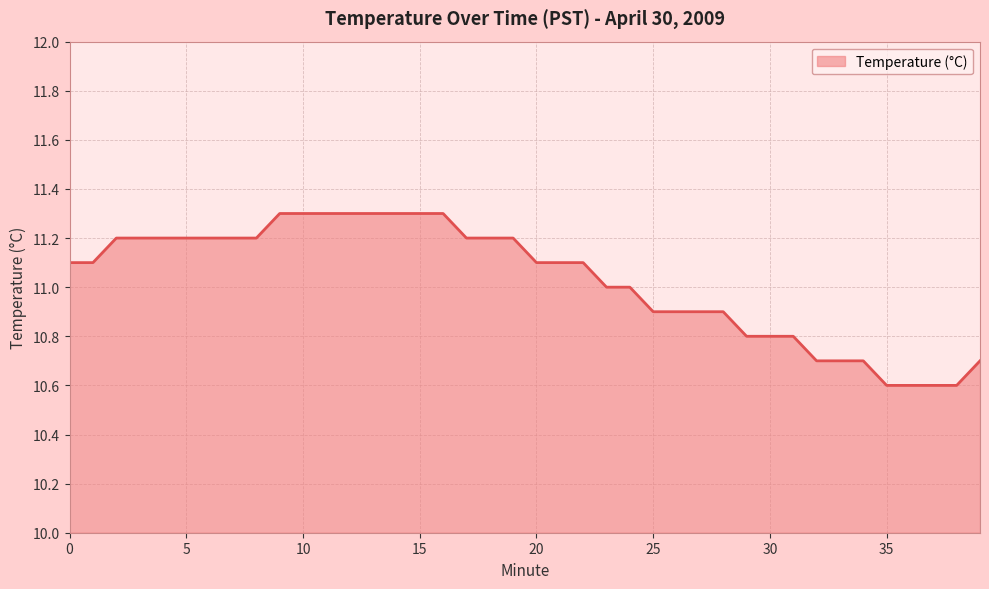

What is the maximum value shown in the chart?

11.3